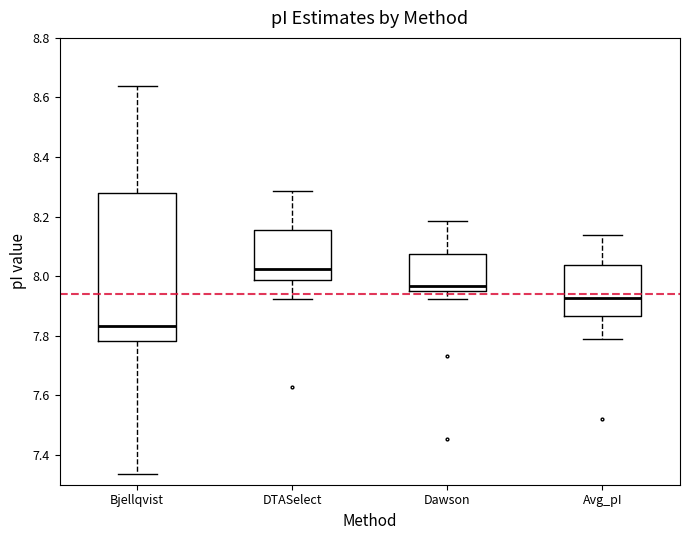

Which box is the tallest, from its lower edge to its upper edge?

Bjellqvist